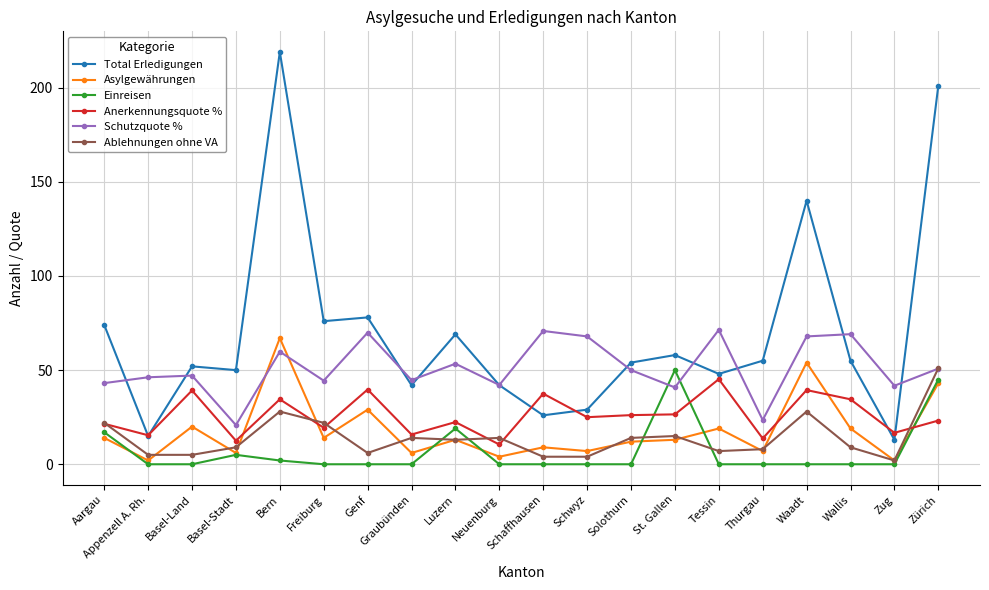

At how many categories does at least one series exceed 115?

3